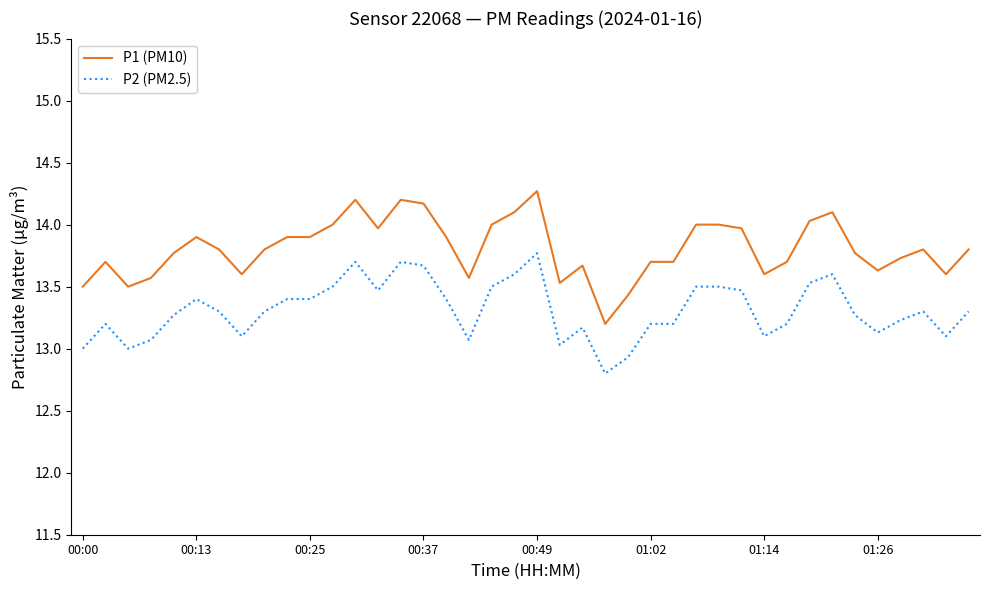

What is the minimum value shown in the chart?

12.8